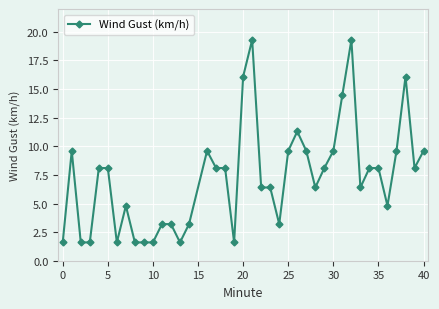

What is the minimum value shown in the chart?

1.6